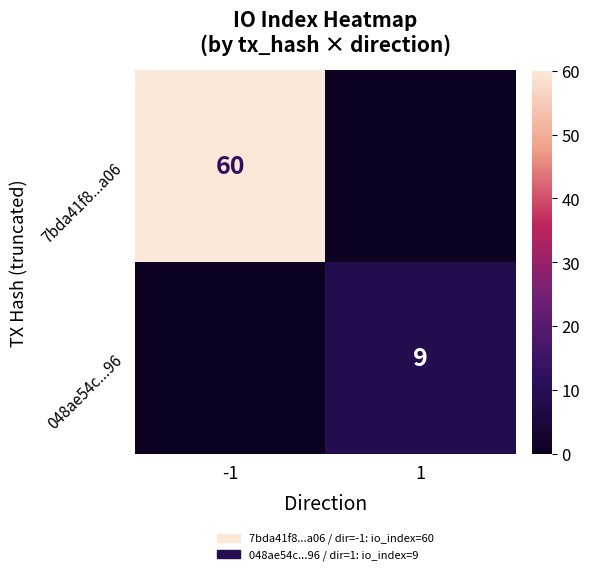

Is it true that 048ae54c...96 equals 16 at 1?

False